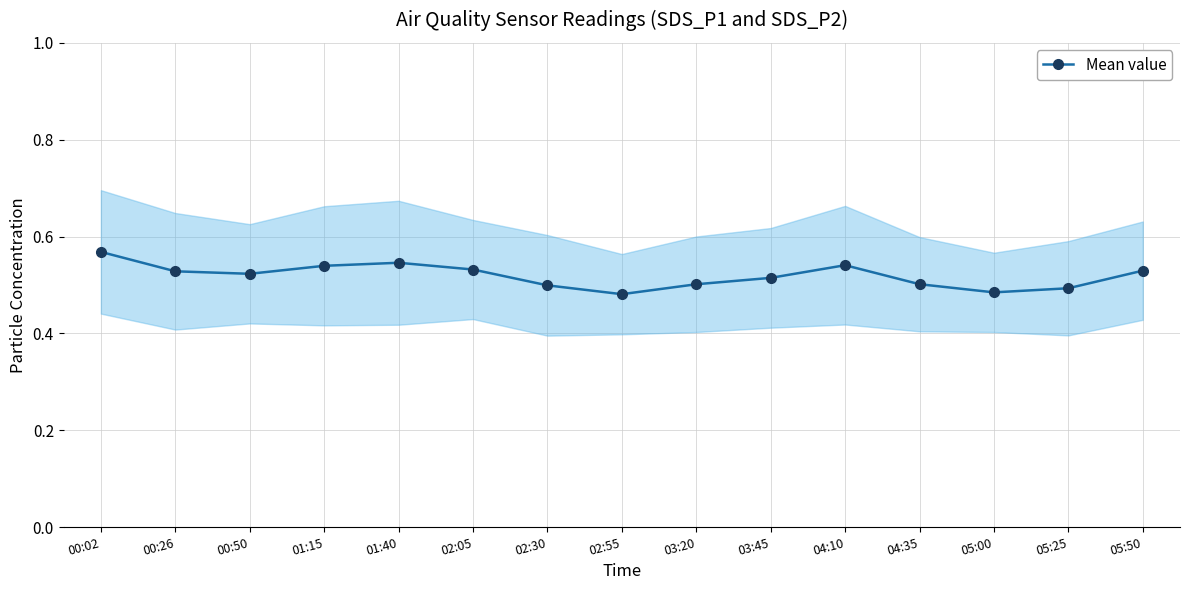

At which category does the data reach its first local valley?

00:50